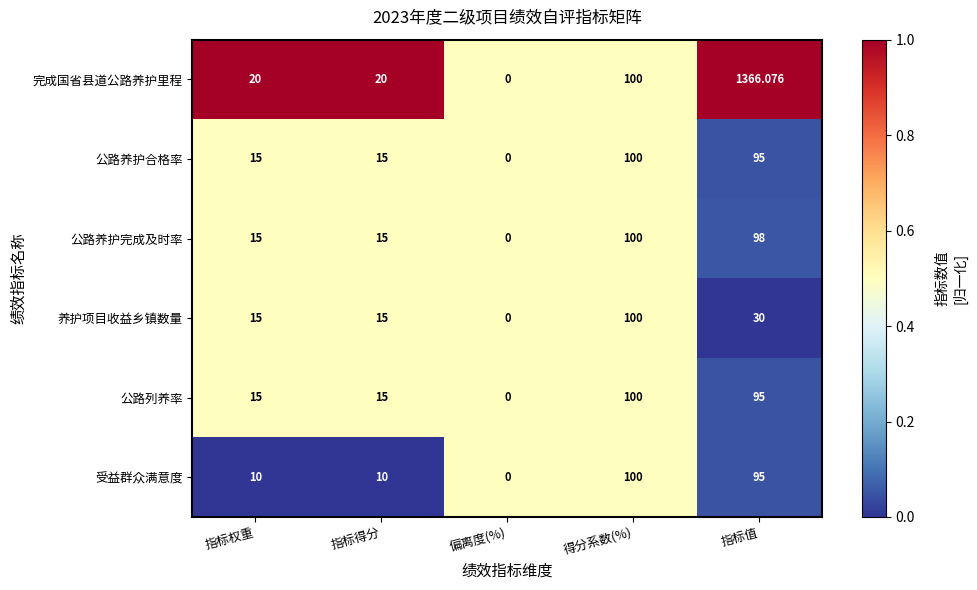

Which category has the highest value in the 公路列养率 series?

得分系数(%)